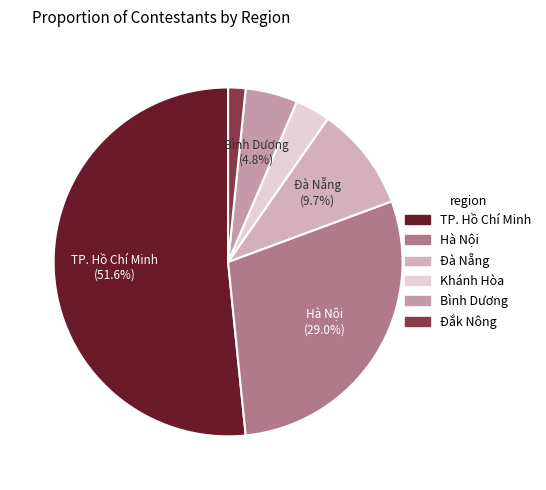

Does Bình Dương account for over 50% of the chart?

No